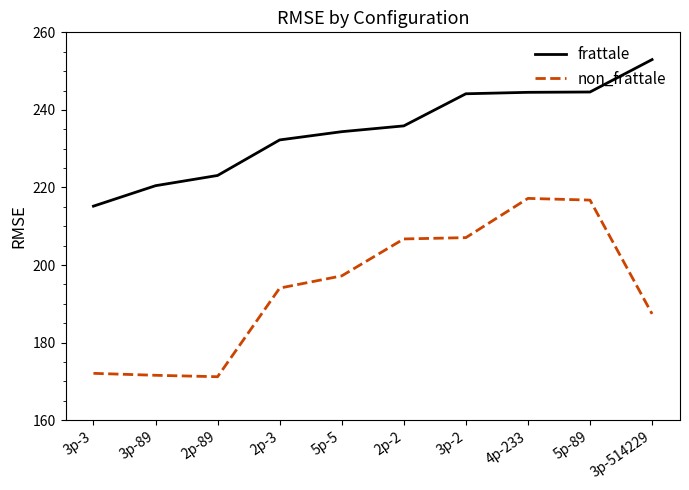

Where does the non_frattale series first go above 197?

5p-5